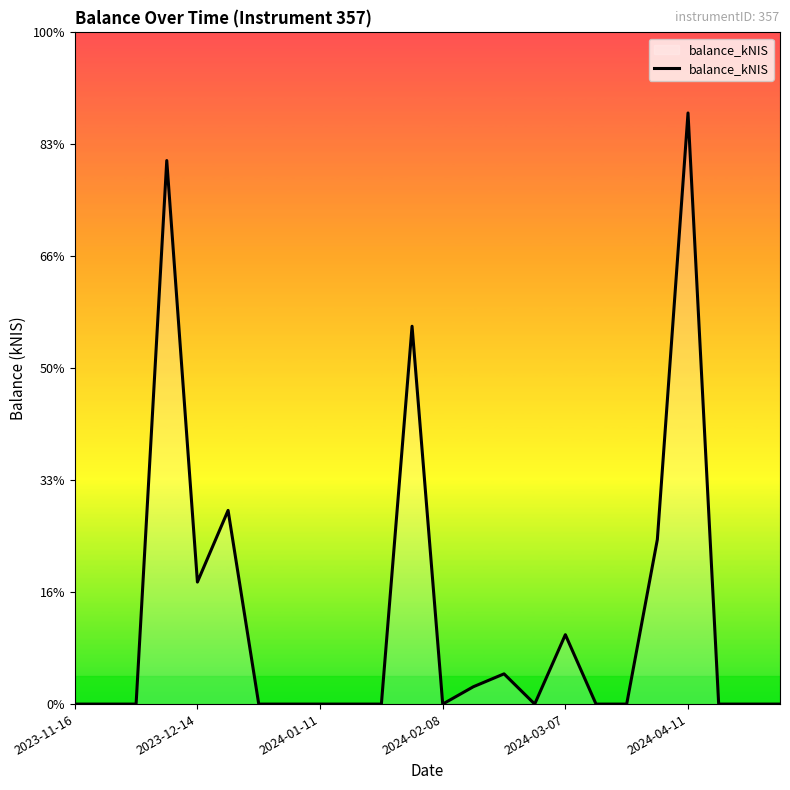

Is this an area chart (filled region under the line)?

Yes